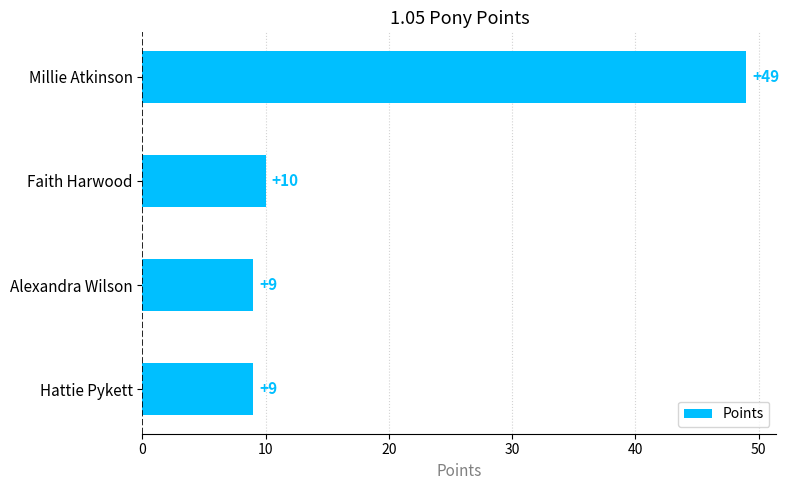

Approximately how many times larger is the value at Alexandra Wilson compared to Hattie Pykett?

1.0